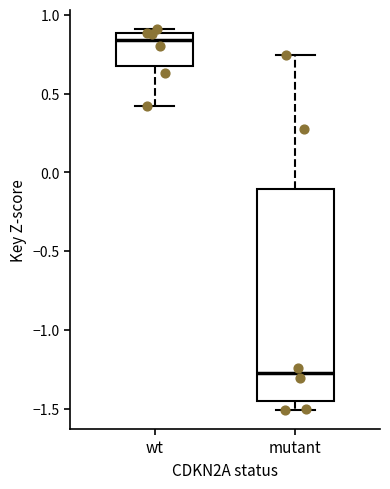

Which box is the tallest, from its lower edge to its upper edge?

mutant